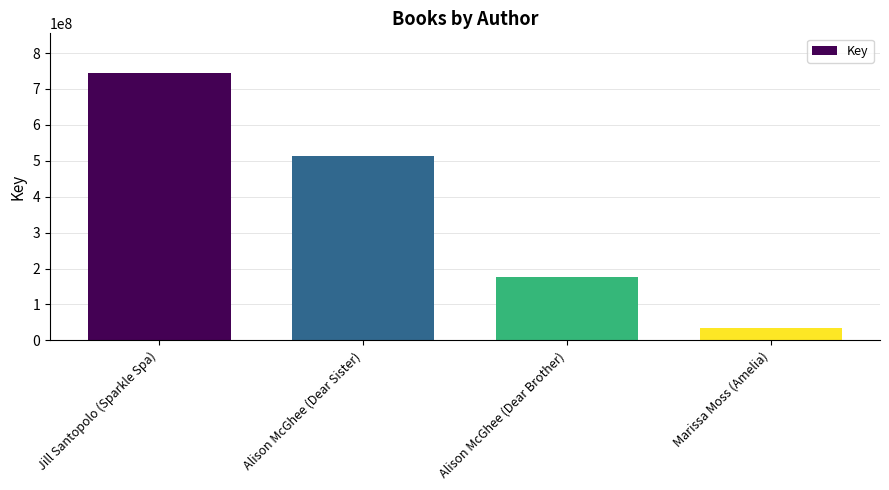

Where does the data first go above 512164150?

Jill Santopolo (Sparkle Spa)